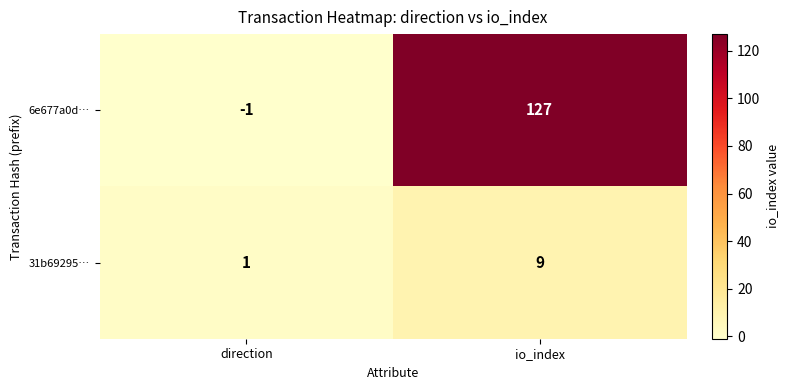

How many positive values does the 6e677a0d… series have?

1